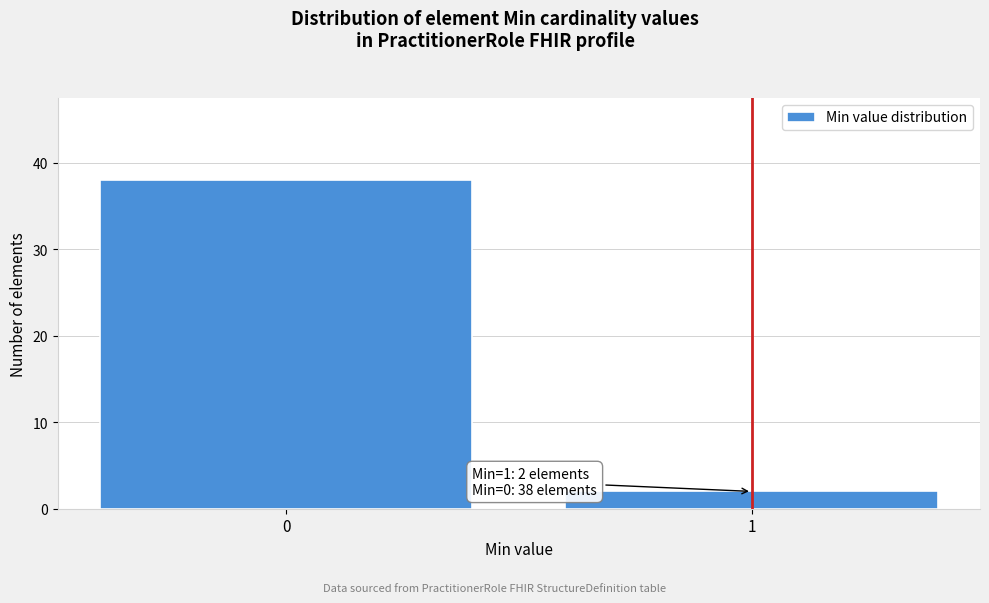

Reading left to right, extract all data points from this chart.

0=38	1=2